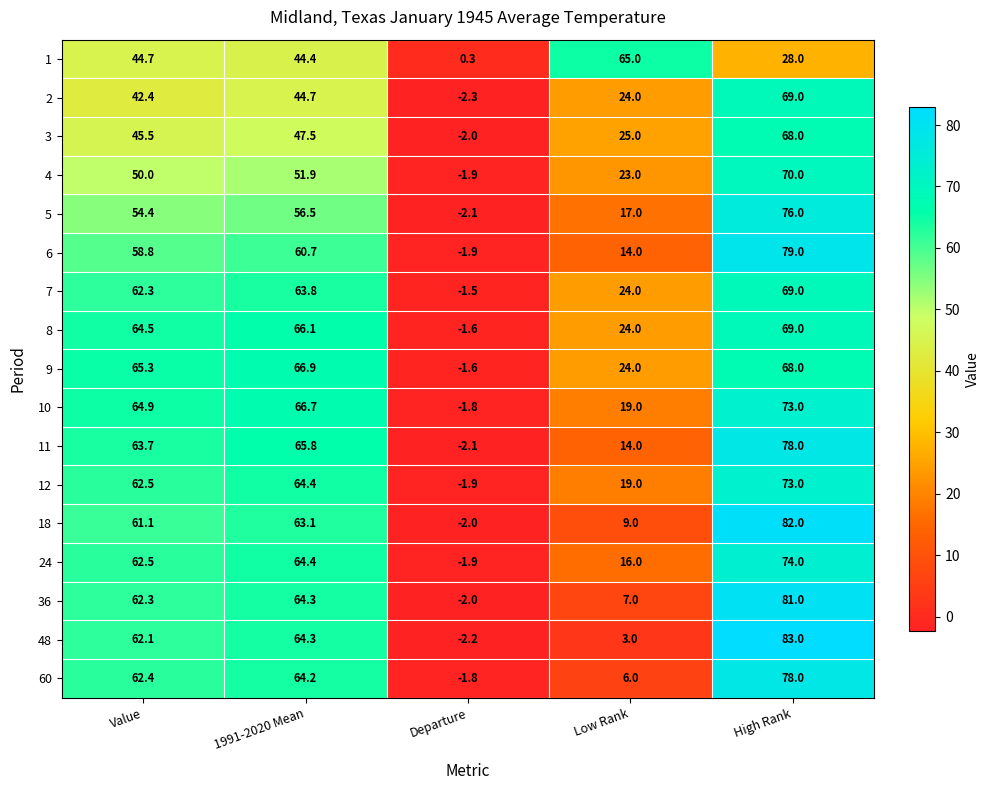

Where does the 9 series first go above 65?

Value